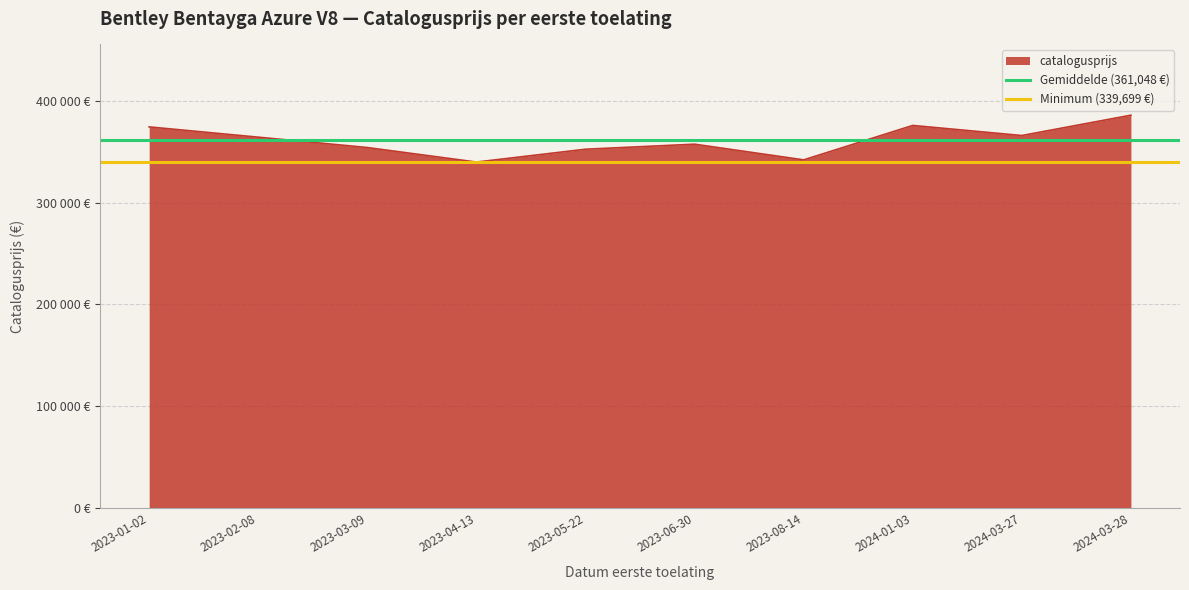

What is the label of the 2nd point from the left?

2023-02-08